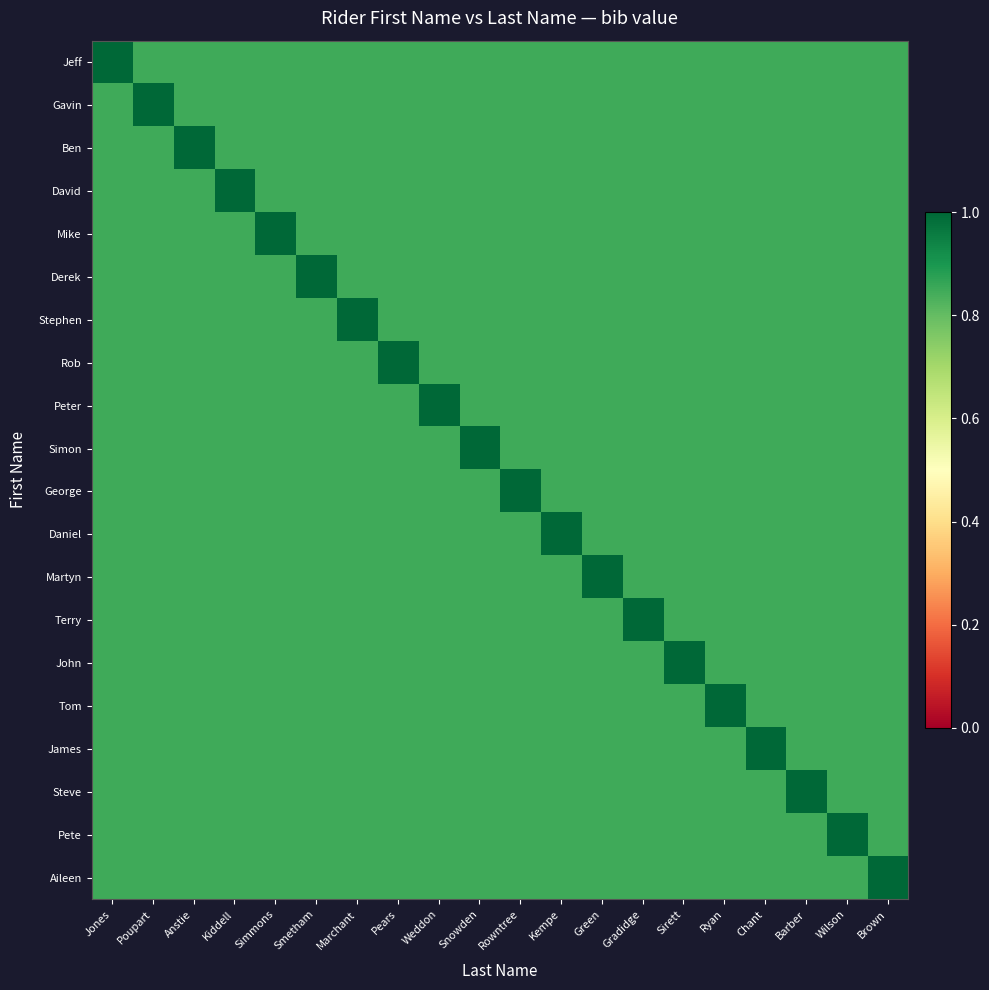

Reading right to left, extract all data points from this chart.

Jeff: Brown=0.8	Wilson=0.8	Barber=0.8	Chant=0.8	Ryan=0.8	Sirett=0.8	Gradidge=0.8	Green=0.8	Kempe=0.8	Rowntree=0.8	Snowden=0.8	Weddon=0.8	Pears=0.8	Marchant=0.8	Smetham=0.8	Simmons=0.8	Kiddell=0.8	Anstie=0.8	Poupart=0.8	Jones=1.0
Gavin: Brown=0.8	Wilson=0.8	Barber=0.8	Chant=0.8	Ryan=0.8	Sirett=0.8	Gradidge=0.8	Green=0.8	Kempe=0.8	Rowntree=0.8	Snowden=0.8	Weddon=0.8	Pears=0.8	Marchant=0.8	Smetham=0.8	Simmons=0.8	Kiddell=0.8	Anstie=0.8	Poupart=1.0	Jones=0.8
Ben: Brown=0.8	Wilson=0.8	Barber=0.8	Chant=0.8	Ryan=0.8	Sirett=0.8	Gradidge=0.8	Green=0.8	Kempe=0.8	Rowntree=0.8	Snowden=0.8	Weddon=0.8	Pears=0.8	Marchant=0.8	Smetham=0.8	Simmons=0.8	Kiddell=0.8	Anstie=1.0	Poupart=0.8	Jones=0.8
David: Brown=0.8	Wilson=0.8	Barber=0.8	Chant=0.8	Ryan=0.8	Sirett=0.8	Gradidge=0.8	Green=0.8	Kempe=0.8	Rowntree=0.8	Snowden=0.8	Weddon=0.8	Pears=0.8	Marchant=0.8	Smetham=0.8	Simmons=0.8	Kiddell=1.0	Anstie=0.8	Poupart=0.8	Jones=0.8
Mike: Brown=0.8	Wilson=0.8	Barber=0.8	Chant=0.8	Ryan=0.8	Sirett=0.8	Gradidge=0.8	Green=0.8	Kempe=0.8	Rowntree=0.8	Snowden=0.8	Weddon=0.8	Pears=0.8	Marchant=0.8	Smetham=0.8	Simmons=1.0	Kiddell=0.8	Anstie=0.8	Poupart=0.8	Jones=0.8
Derek: Brown=0.8	Wilson=0.8	Barber=0.8	Chant=0.8	Ryan=0.8	Sirett=0.8	Gradidge=0.8	Green=0.8	Kempe=0.8	Rowntree=0.8	Snowden=0.8	Weddon=0.8	Pears=0.8	Marchant=0.8	Smetham=1.0	Simmons=0.8	Kiddell=0.8	Anstie=0.8	Poupart=0.8	Jones=0.8
Stephen: Brown=0.8	Wilson=0.8	Barber=0.8	Chant=0.8	Ryan=0.8	Sirett=0.8	Gradidge=0.8	Green=0.8	Kempe=0.8	Rowntree=0.8	Snowden=0.8	Weddon=0.8	Pears=0.8	Marchant=1.0	Smetham=0.8	Simmons=0.8	Kiddell=0.8	Anstie=0.8	Poupart=0.8	Jones=0.8
Rob: Brown=0.8	Wilson=0.8	Barber=0.8	Chant=0.8	Ryan=0.8	Sirett=0.8	Gradidge=0.8	Green=0.8	Kempe=0.8	Rowntree=0.8	Snowden=0.8	Weddon=0.8	Pears=1.0	Marchant=0.8	Smetham=0.8	Simmons=0.8	Kiddell=0.8	Anstie=0.8	Poupart=0.8	Jones=0.8
Peter: Brown=0.8	Wilson=0.8	Barber=0.8	Chant=0.8	Ryan=0.8	Sirett=0.8	Gradidge=0.8	Green=0.8	Kempe=0.8	Rowntree=0.8	Snowden=0.8	Weddon=1.0	Pears=0.8	Marchant=0.8	Smetham=0.8	Simmons=0.8	Kiddell=0.8	Anstie=0.8	Poupart=0.8	Jones=0.8
Simon: Brown=0.8	Wilson=0.8	Barber=0.8	Chant=0.8	Ryan=0.8	Sirett=0.8	Gradidge=0.8	Green=0.8	Kempe=0.8	Rowntree=0.8	Snowden=1.0	Weddon=0.8	Pears=0.8	Marchant=0.8	Smetham=0.8	Simmons=0.8	Kiddell=0.8	Anstie=0.8	Poupart=0.8	Jones=0.8
George: Brown=0.8	Wilson=0.8	Barber=0.8	Chant=0.8	Ryan=0.8	Sirett=0.8	Gradidge=0.8	Green=0.8	Kempe=0.8	Rowntree=1.0	Snowden=0.8	Weddon=0.8	Pears=0.8	Marchant=0.8	Smetham=0.8	Simmons=0.8	Kiddell=0.8	Anstie=0.8	Poupart=0.8	Jones=0.8
Daniel: Brown=0.8	Wilson=0.8	Barber=0.8	Chant=0.8	Ryan=0.8	Sirett=0.8	Gradidge=0.8	Green=0.8	Kempe=1.0	Rowntree=0.8	Snowden=0.8	Weddon=0.8	Pears=0.8	Marchant=0.8	Smetham=0.8	Simmons=0.8	Kiddell=0.8	Anstie=0.8	Poupart=0.8	Jones=0.8
Martyn: Brown=0.8	Wilson=0.8	Barber=0.8	Chant=0.8	Ryan=0.8	Sirett=0.8	Gradidge=0.8	Green=1.0	Kempe=0.8	Rowntree=0.8	Snowden=0.8	Weddon=0.8	Pears=0.8	Marchant=0.8	Smetham=0.8	Simmons=0.8	Kiddell=0.8	Anstie=0.8	Poupart=0.8	Jones=0.8
Terry: Brown=0.8	Wilson=0.8	Barber=0.8	Chant=0.8	Ryan=0.8	Sirett=0.8	Gradidge=1.0	Green=0.8	Kempe=0.8	Rowntree=0.8	Snowden=0.8	Weddon=0.8	Pears=0.8	Marchant=0.8	Smetham=0.8	Simmons=0.8	Kiddell=0.8	Anstie=0.8	Poupart=0.8	Jones=0.8
John: Brown=0.8	Wilson=0.8	Barber=0.8	Chant=0.8	Ryan=0.8	Sirett=1.0	Gradidge=0.8	Green=0.8	Kempe=0.8	Rowntree=0.8	Snowden=0.8	Weddon=0.8	Pears=0.8	Marchant=0.8	Smetham=0.8	Simmons=0.8	Kiddell=0.8	Anstie=0.8	Poupart=0.8	Jones=0.8
Tom: Brown=0.8	Wilson=0.8	Barber=0.8	Chant=0.8	Ryan=1.0	Sirett=0.8	Gradidge=0.8	Green=0.8	Kempe=0.8	Rowntree=0.8	Snowden=0.8	Weddon=0.8	Pears=0.8	Marchant=0.8	Smetham=0.8	Simmons=0.8	Kiddell=0.8	Anstie=0.8	Poupart=0.8	Jones=0.8
James: Brown=0.8	Wilson=0.8	Barber=0.8	Chant=1.0	Ryan=0.8	Sirett=0.8	Gradidge=0.8	Green=0.8	Kempe=0.8	Rowntree=0.8	Snowden=0.8	Weddon=0.8	Pears=0.8	Marchant=0.8	Smetham=0.8	Simmons=0.8	Kiddell=0.8	Anstie=0.8	Poupart=0.8	Jones=0.8
Steve: Brown=0.8	Wilson=0.8	Barber=1.0	Chant=0.8	Ryan=0.8	Sirett=0.8	Gradidge=0.8	Green=0.8	Kempe=0.8	Rowntree=0.8	Snowden=0.8	Weddon=0.8	Pears=0.8	Marchant=0.8	Smetham=0.8	Simmons=0.8	Kiddell=0.8	Anstie=0.8	Poupart=0.8	Jones=0.8
Pete: Brown=0.8	Wilson=1.0	Barber=0.8	Chant=0.8	Ryan=0.8	Sirett=0.8	Gradidge=0.8	Green=0.8	Kempe=0.8	Rowntree=0.8	Snowden=0.8	Weddon=0.8	Pears=0.8	Marchant=0.8	Smetham=0.8	Simmons=0.8	Kiddell=0.8	Anstie=0.8	Poupart=0.8	Jones=0.8
Aileen: Brown=1.0	Wilson=0.8	Barber=0.8	Chant=0.8	Ryan=0.8	Sirett=0.8	Gradidge=0.8	Green=0.8	Kempe=0.8	Rowntree=0.8	Snowden=0.8	Weddon=0.8	Pears=0.8	Marchant=0.8	Smetham=0.8	Simmons=0.8	Kiddell=0.8	Anstie=0.8	Poupart=0.8	Jones=0.8